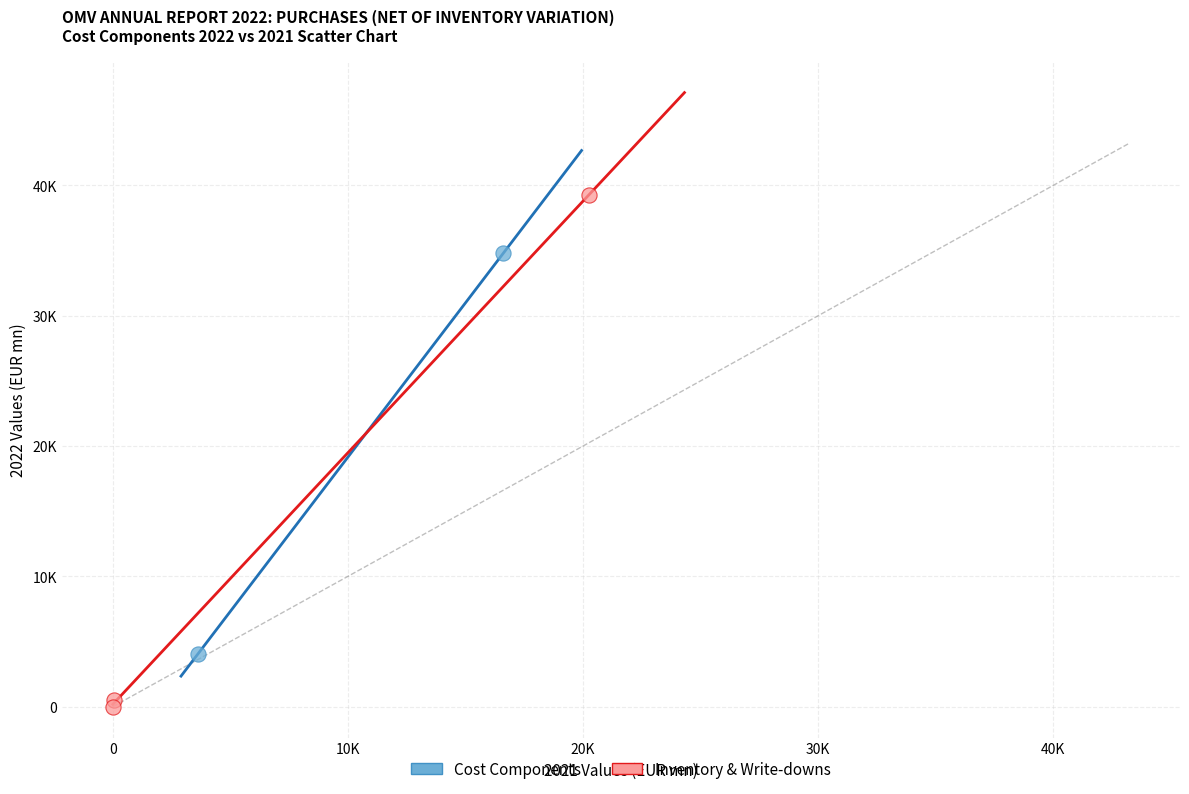

What are all the series names shown in the legend?

Cost Components, Inventory & Write-downs